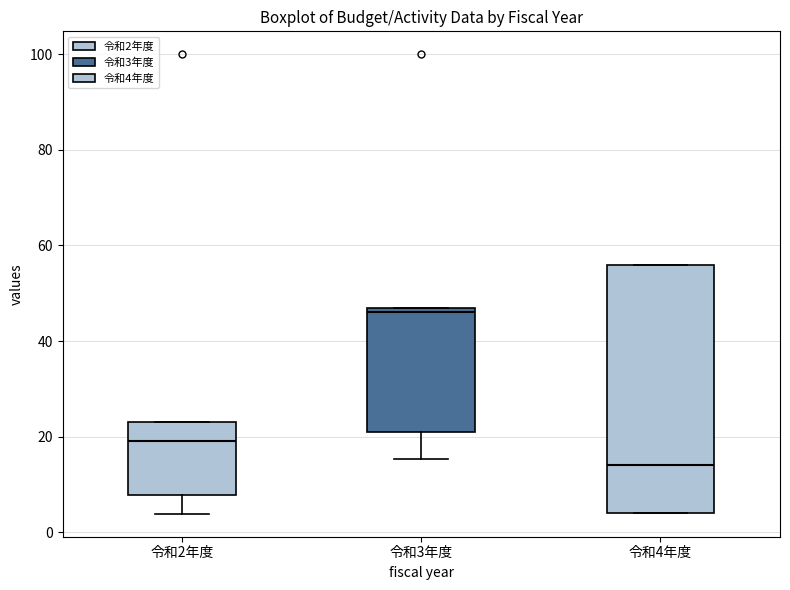

Reading left to right, transcribe this box plot: for each box, give where its median line is, the range the box spans, and where its two whiskers end, as read against the y-axis. The values are not printed on the chart, so give them approximately, as read against the axis.

令和2年度: median 20, box 8 to 24, whiskers 4 to 24
令和3年度: median 46, box 22 to 48, whiskers 16 to 48
令和4年度: median 14, box 4 to 56, whiskers 4 to 56